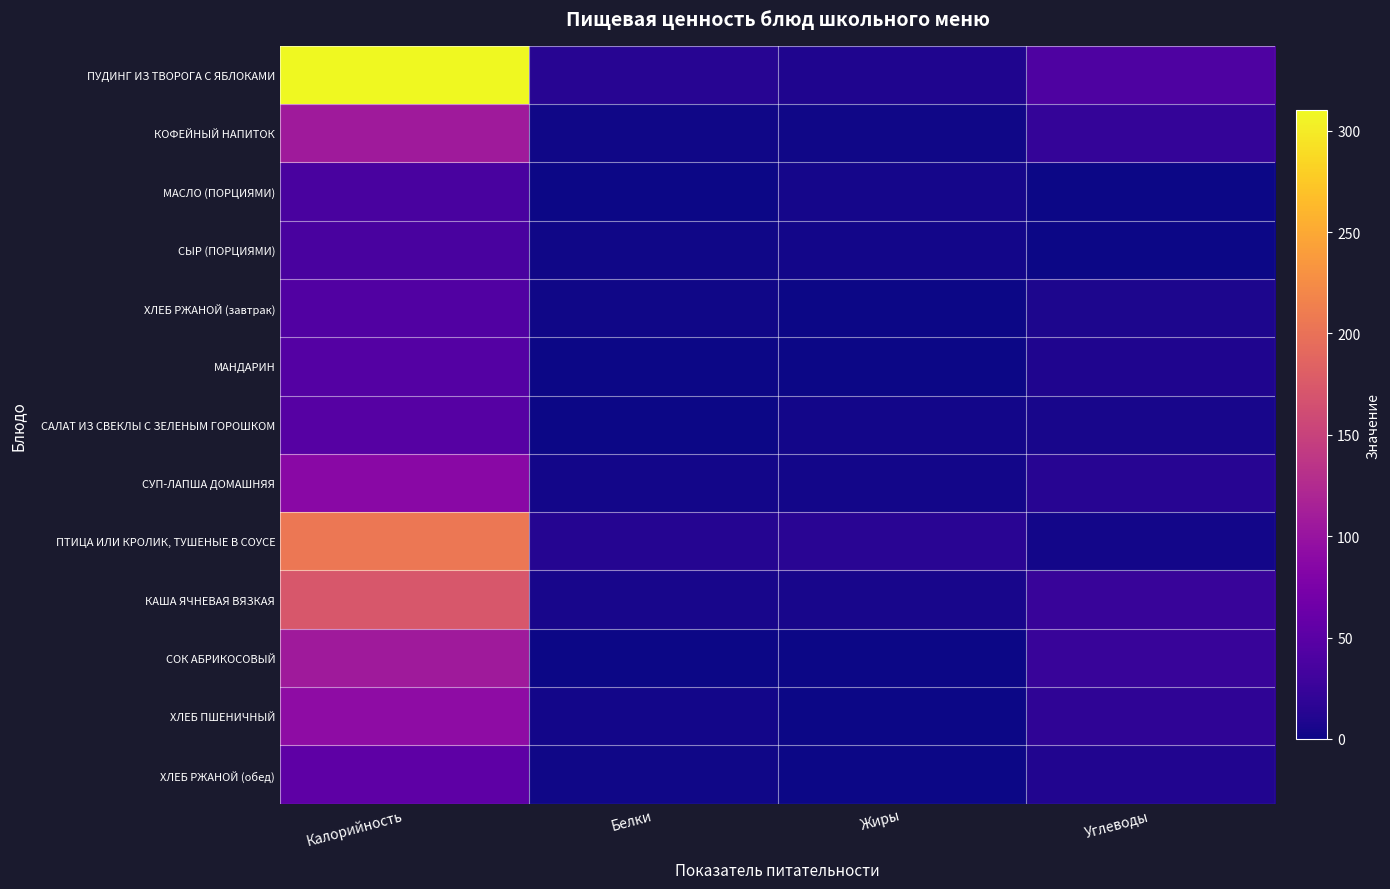

At Калорийность, list the series in order from smallest to largest.

СЫР (ПОРЦИЯМИ), МАСЛО (ПОРЦИЯМИ), ХЛЕБ РЖАНОЙ (завтрак), МАНДАРИН, САЛАТ ИЗ СВЕКЛЫ С ЗЕЛЕНЫМ ГОРОШКОМ, ХЛЕБ РЖАНОЙ (обед), СУП-ЛАПША ДОМАШНЯЯ, ХЛЕБ ПШЕНИЧНЫЙ, СОК АБРИКОСОВЫЙ, КОФЕЙНЫЙ НАПИТОК, КАША ЯЧНЕВАЯ ВЯЗКАЯ, ПТИЦА ИЛИ КРОЛИК, ТУШЕНЫЕ В СОУСЕ, ПУДИНГ ИЗ ТВОРОГА С ЯБЛОКАМИ